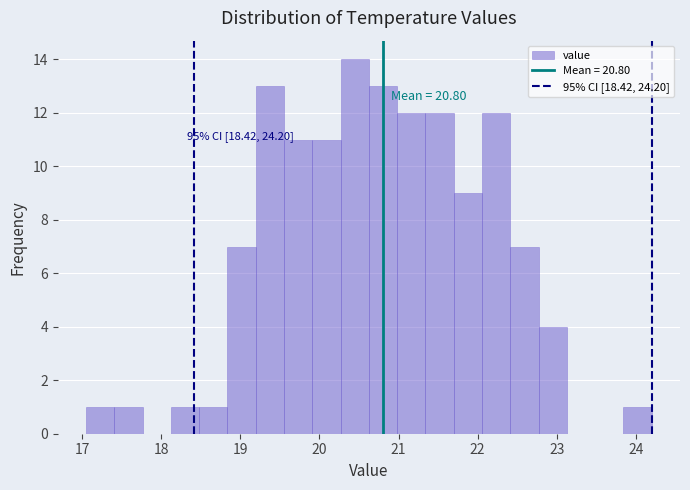

Around what value on the x-axis is the tallest bar? Give the approximate position of its centre, as read against the axis.

20.4